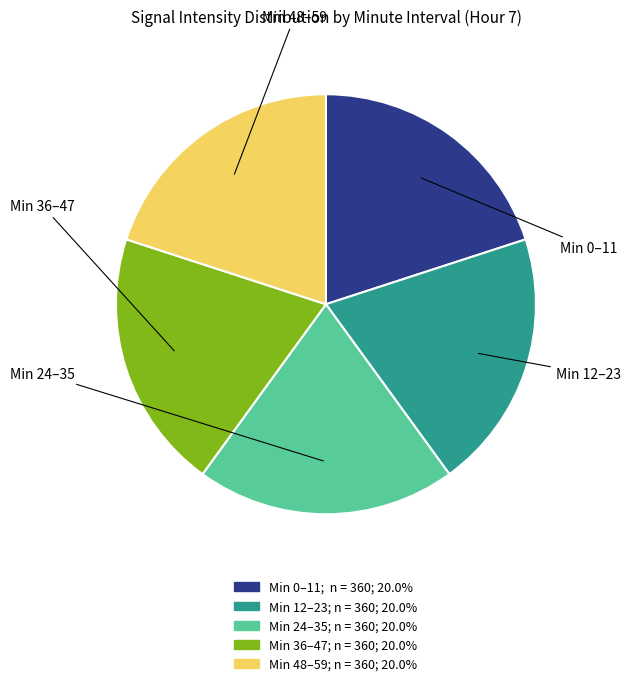

Is there any slice that represents more than half of the pie?

No